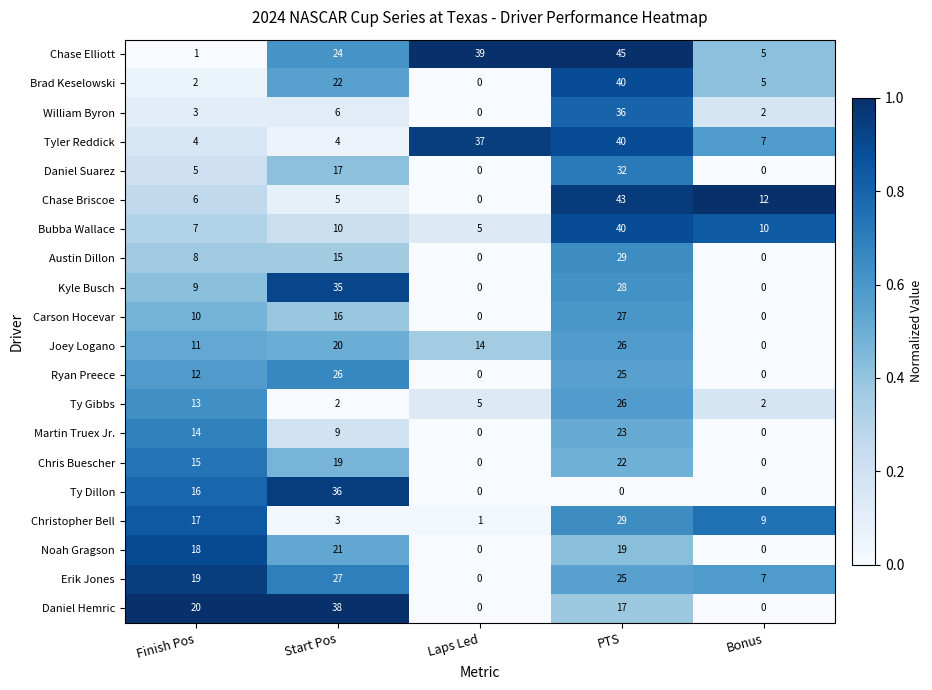

How many series are shown in this chart?

20